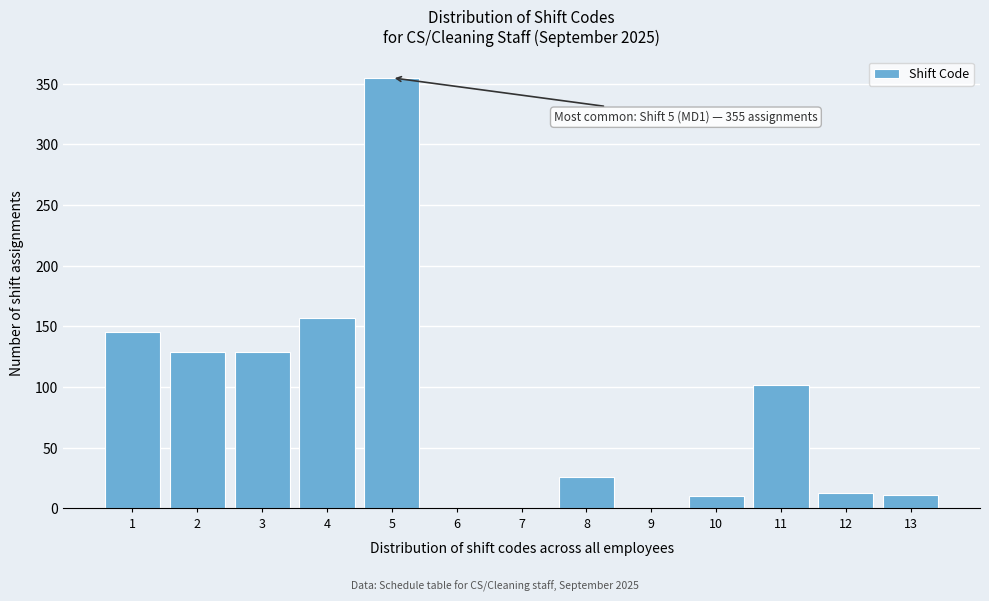

Over which range of the x-axis is the bar tallest?

4.5 to 5.5